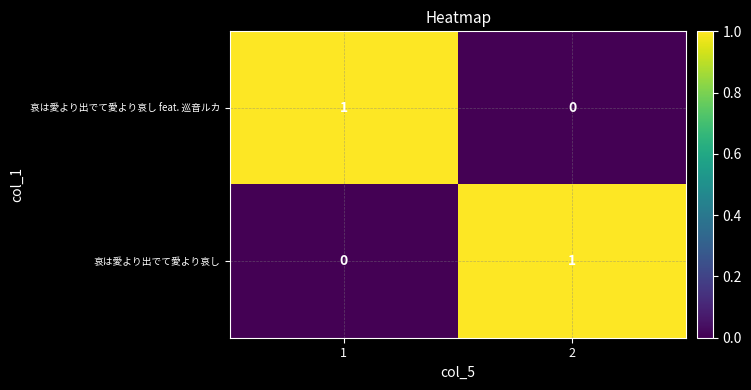

What is the total value across all series at 1?

1